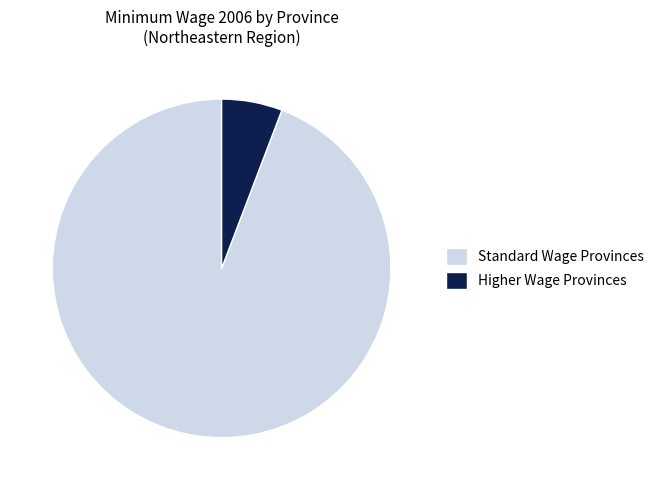

Count the number of slices in the pie.

2